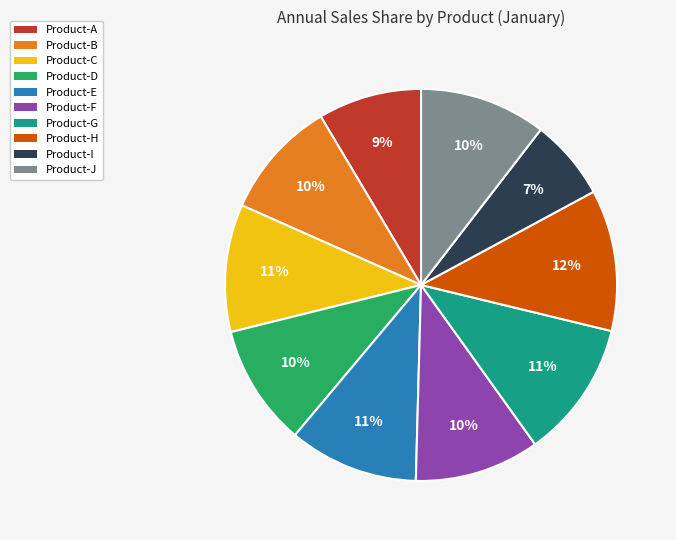

True or false: Product-H accounts for 12% of the total.

True